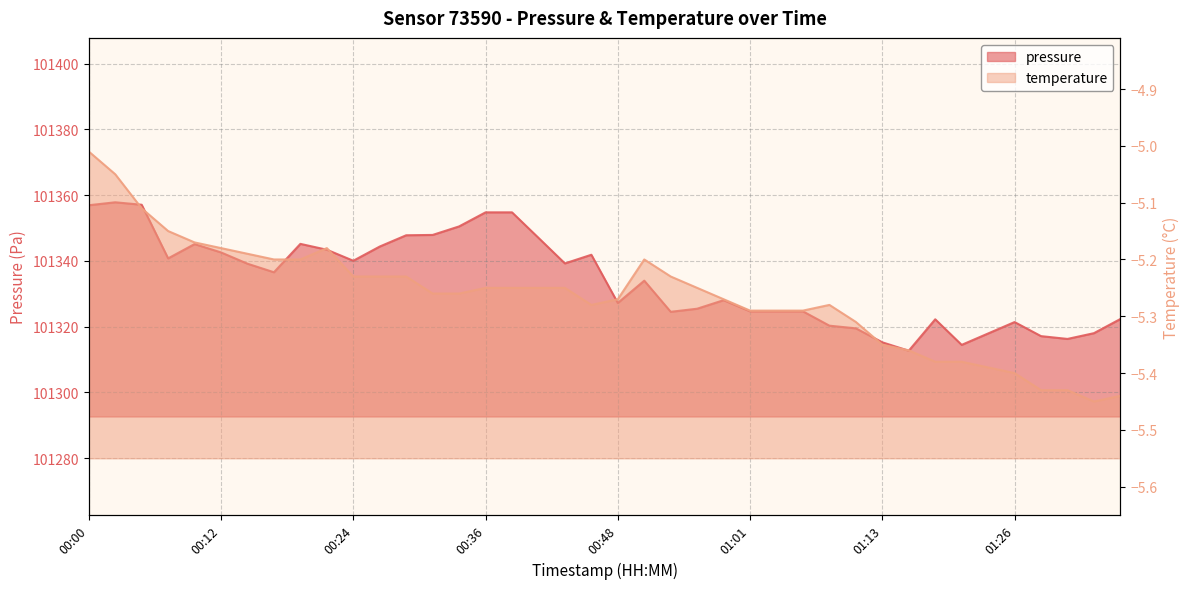

True or false: pressure and temperature intersect in this chart.

False